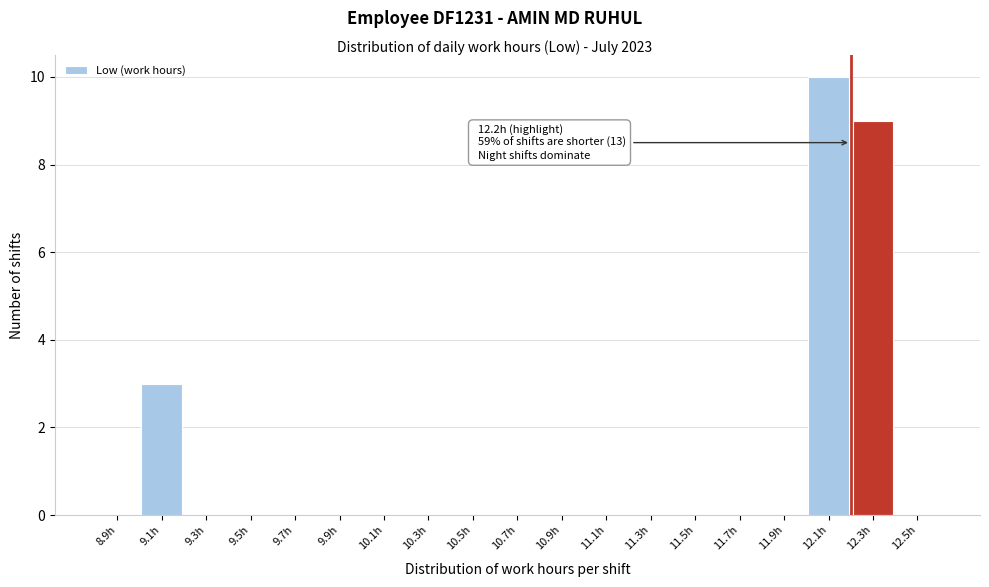

Which range on the x-axis has the tallest bar?

12.0 to 12.2